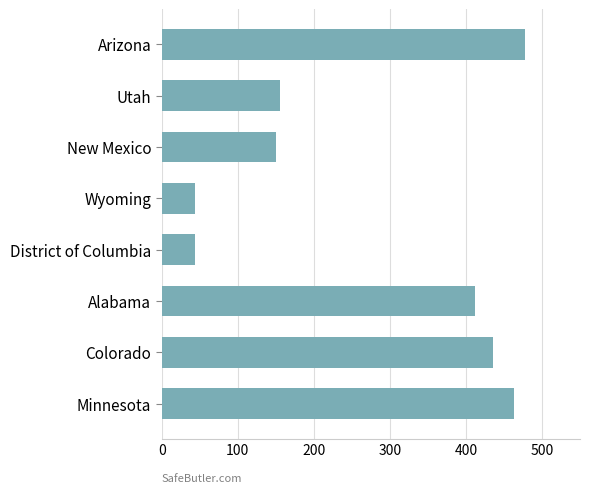

True or false: the data shows 241 at New Mexico.

False